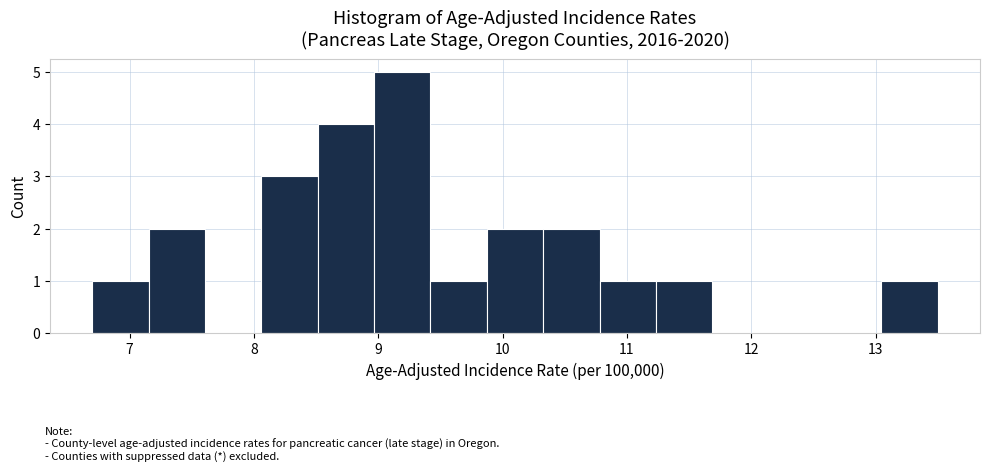

Reading left to right, list every bar in this chart as the range it spans on the x-axis followed by its height. Neither the bar edges nor the heights are printed on the chart, so give them approximately, as read against the axes.

6.7 to 7.2: 1
7.2 to 7.6: 2
7.6 to 8.1: 0
8.1 to 8.5: 3
8.5 to 9.0: 4
9.0 to 9.4: 5
9.4 to 9.9: 1
9.9 to 10.3: 2
10.3 to 10.8: 2
10.8 to 11.2: 1
11.2 to 11.7: 1
11.7 to 12.1: 0
12.1 to 12.6: 0
12.6 to 13.0: 0
13.0 to 13.5: 1